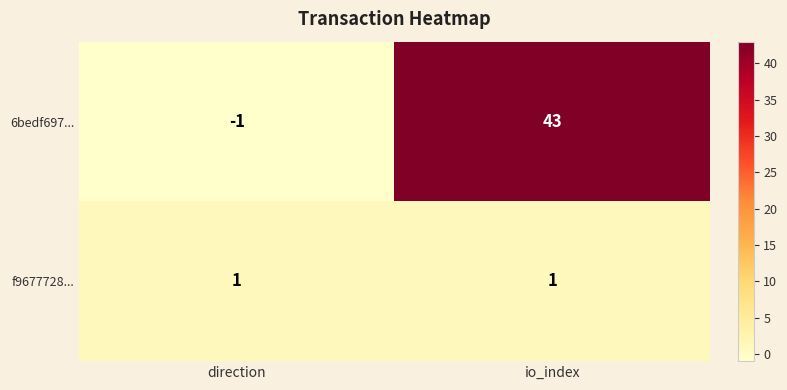

Which series has the largest range (max minus min)?

6bedf697...